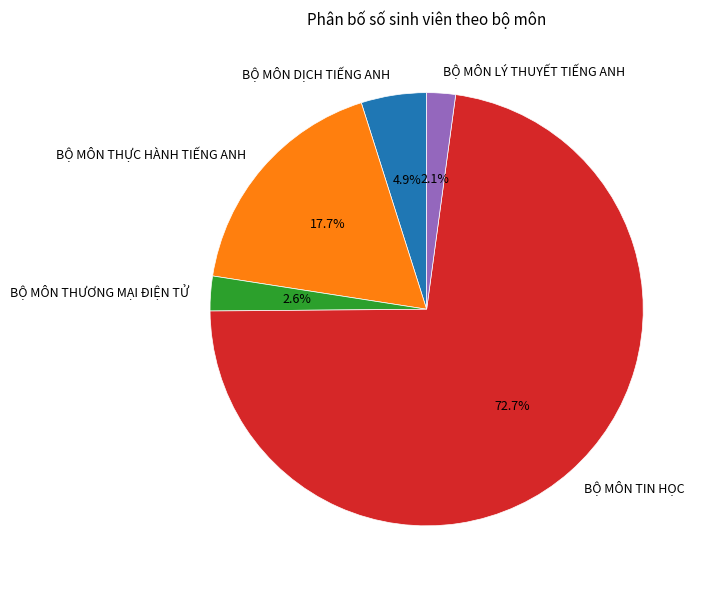

What is the ratio of the value at BỘ MÔN DỊCH TIẾNG ANH to the value at BỘ MÔN LÝ THUYẾT TIẾNG ANH?

2.3